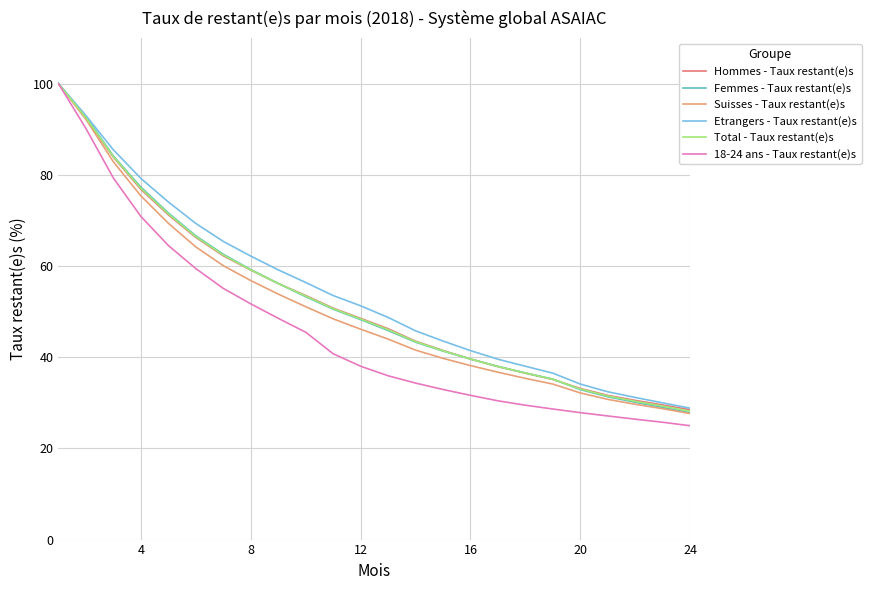

Which series has the largest total across all categories?

Etrangers - Taux restant(e)s